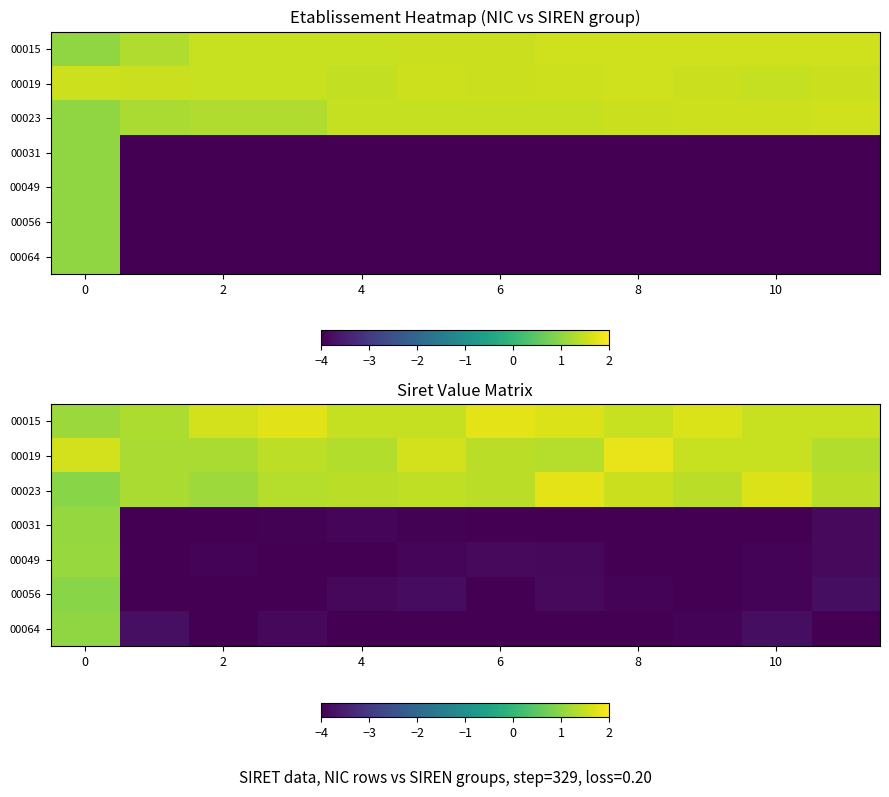

How many negative values does the 00056 series have?

11